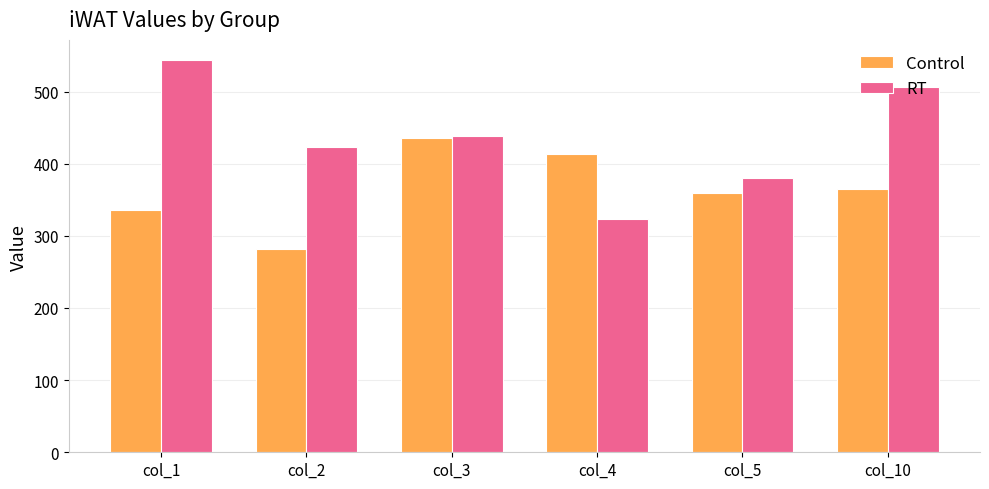

Is it true that RT equals 438.8 at col_3?

True